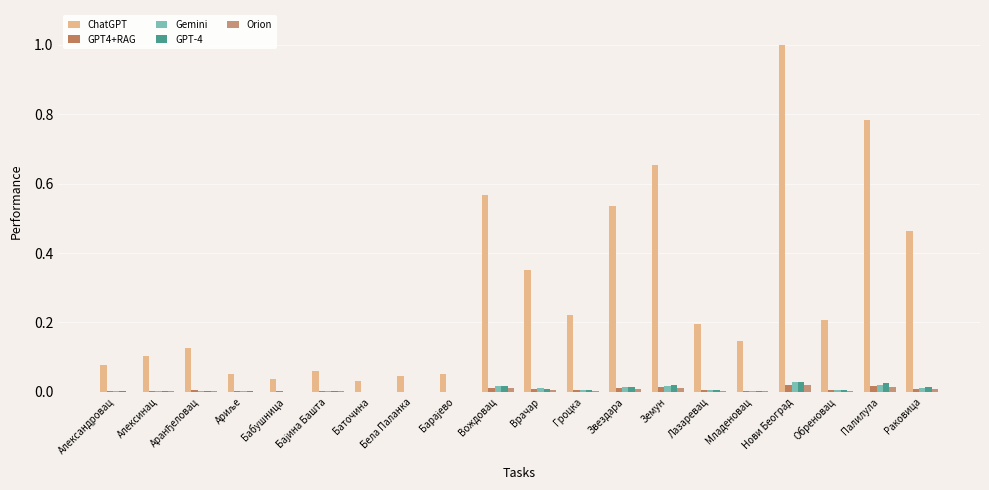

At how many categories does at least one series exceed 0?

20